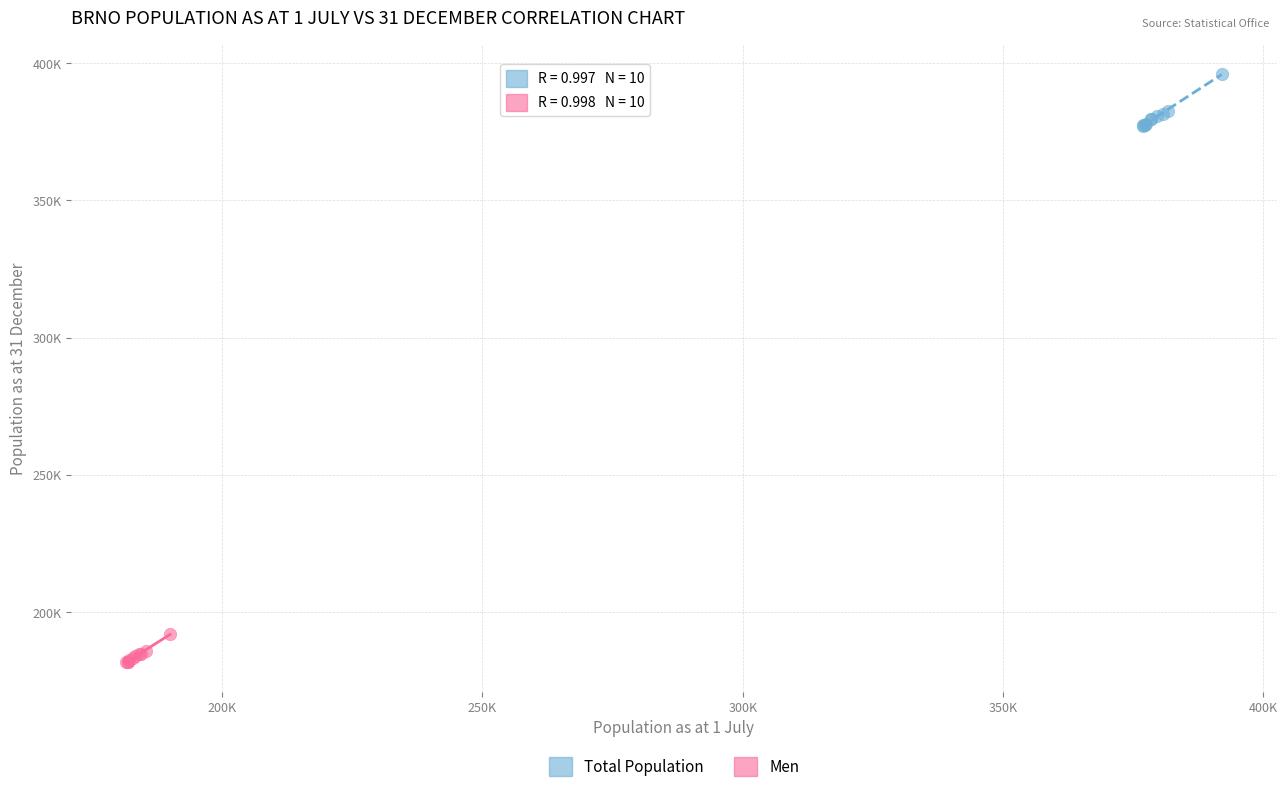

Which series contains the lowest Y value?

Men